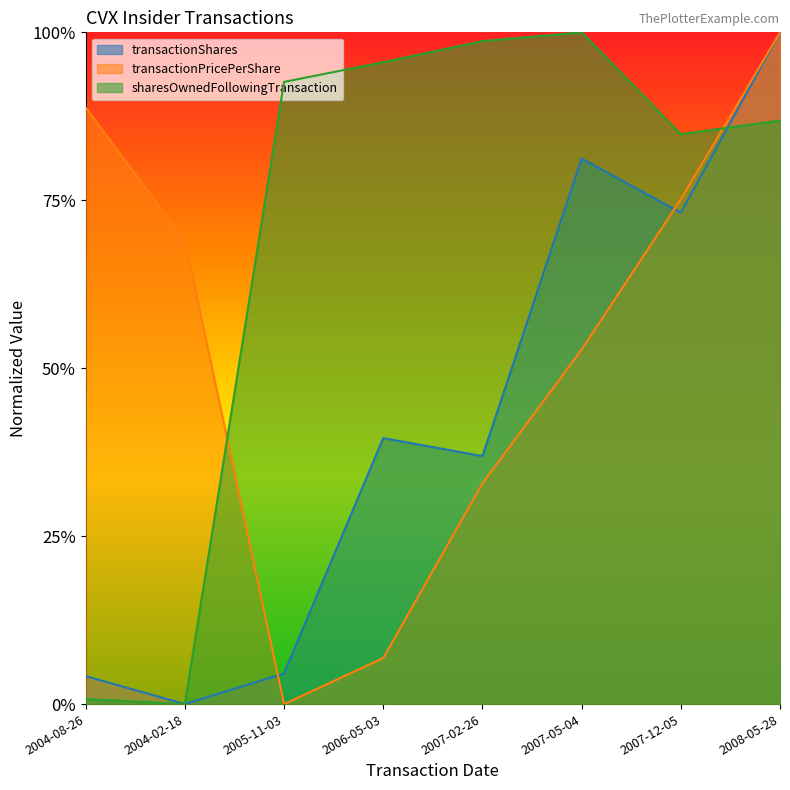

Does the chart have visible grid lines?

No